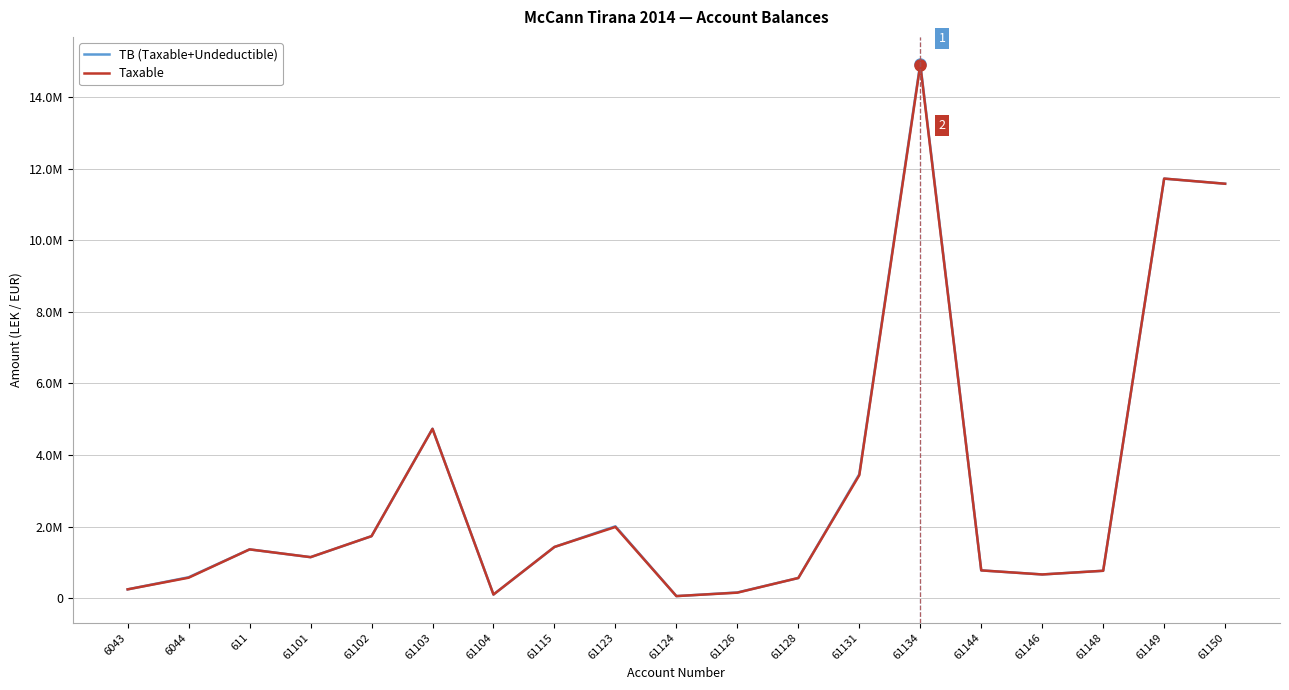

List the series in order of their overall mean, lowest first.

Taxable, TB (Taxable+Undeductible)